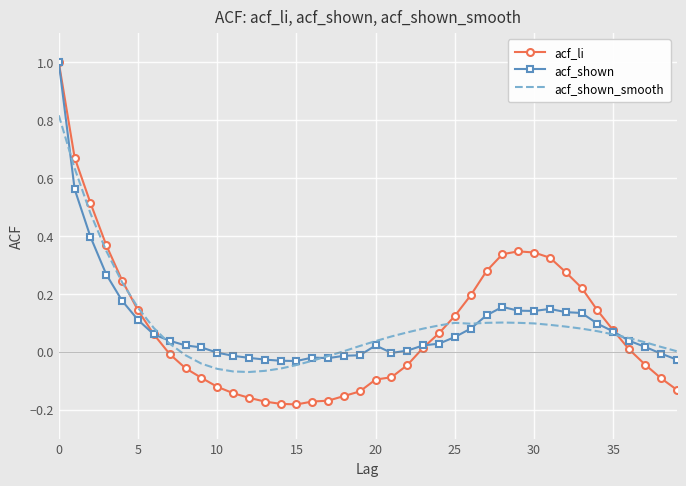

Which series has the widest spread of values?

acf_li